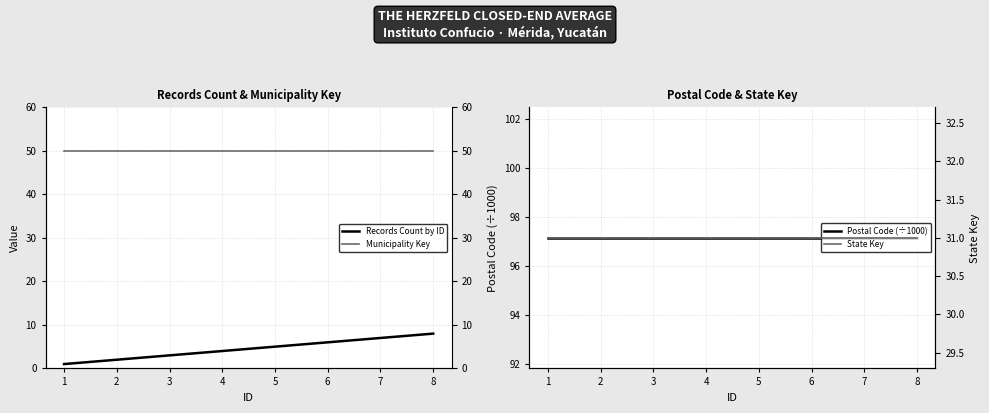

True or false: State Key has more than 0 interior local peaks.

False